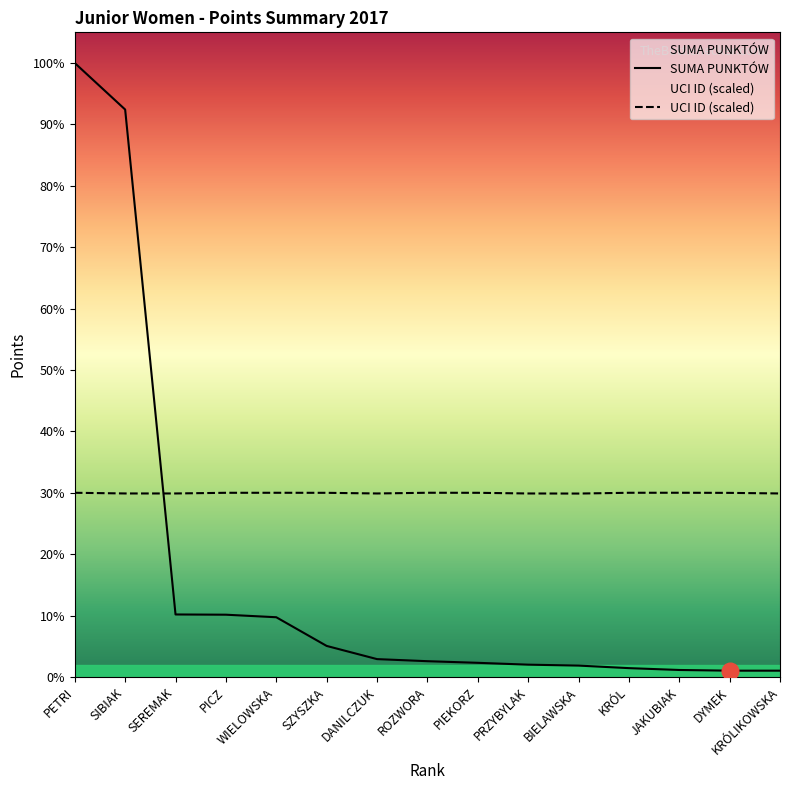

What is the label of the 15th point from the left?

KRÓLIKOWSKA